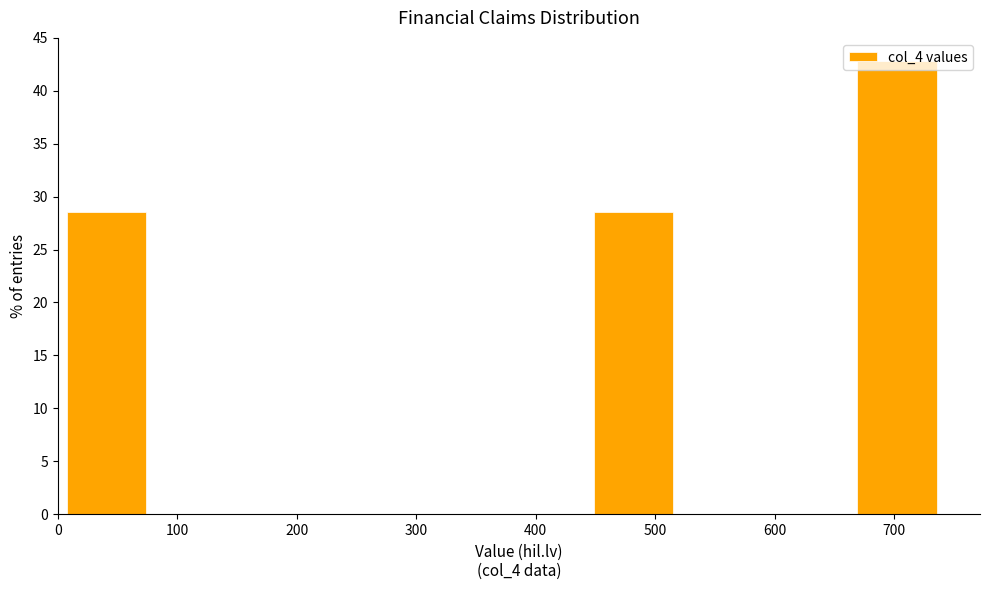

Reading left to right, list every bar in this chart as the range it spans on the x-axis followed by its height. Neither the bar edges nor the heights are printed on the chart, so give them approximately, as read against the axes.

0 to 80: 28.5
80 to 150: 0
150 to 220: 0
220 to 300: 0
300 to 370: 0
370 to 450: 0
450 to 520: 28.5
520 to 590: 0
590 to 670: 0
670 to 740: 43.0